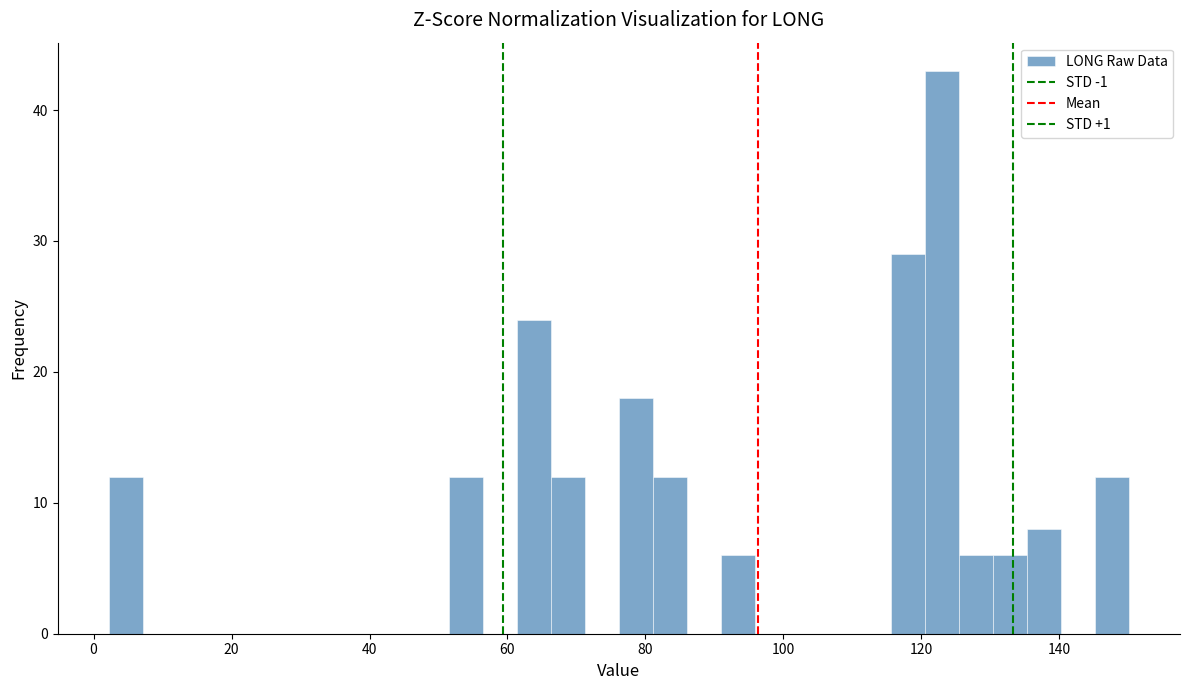

Around what value on the x-axis is the tallest bar? Give the approximate position of its centre, as read against the axis.

122